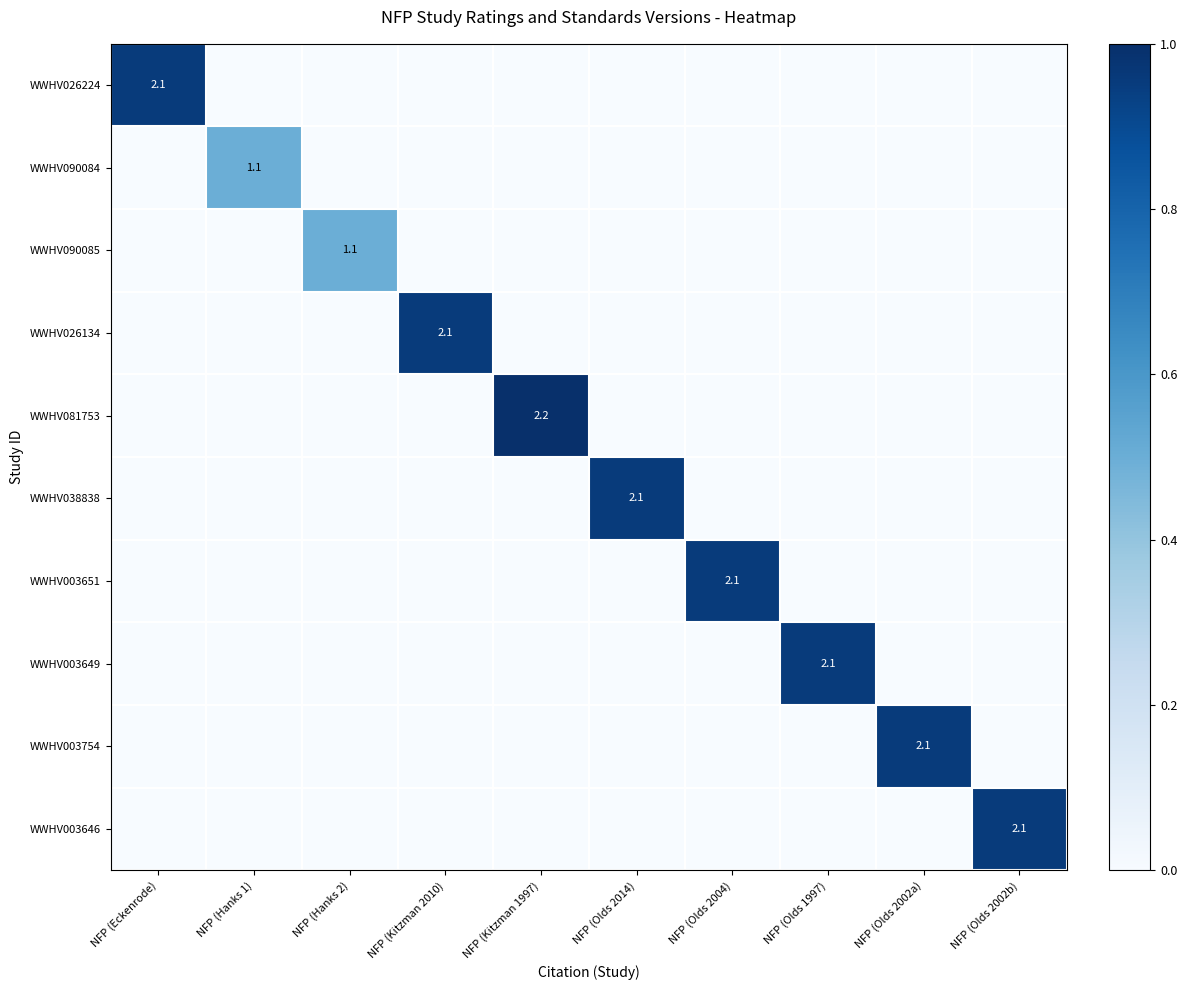

Between NFP (Olds 2004) and NFP (Olds 1997), which is larger?

NFP (Olds 2004)